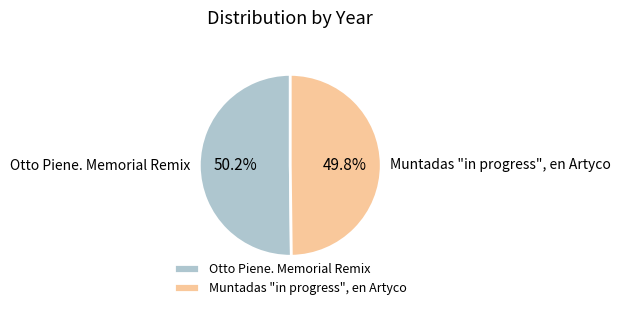

The Muntadas "in progress", en Artyco slice represents 50% of the pie. True or false?

True